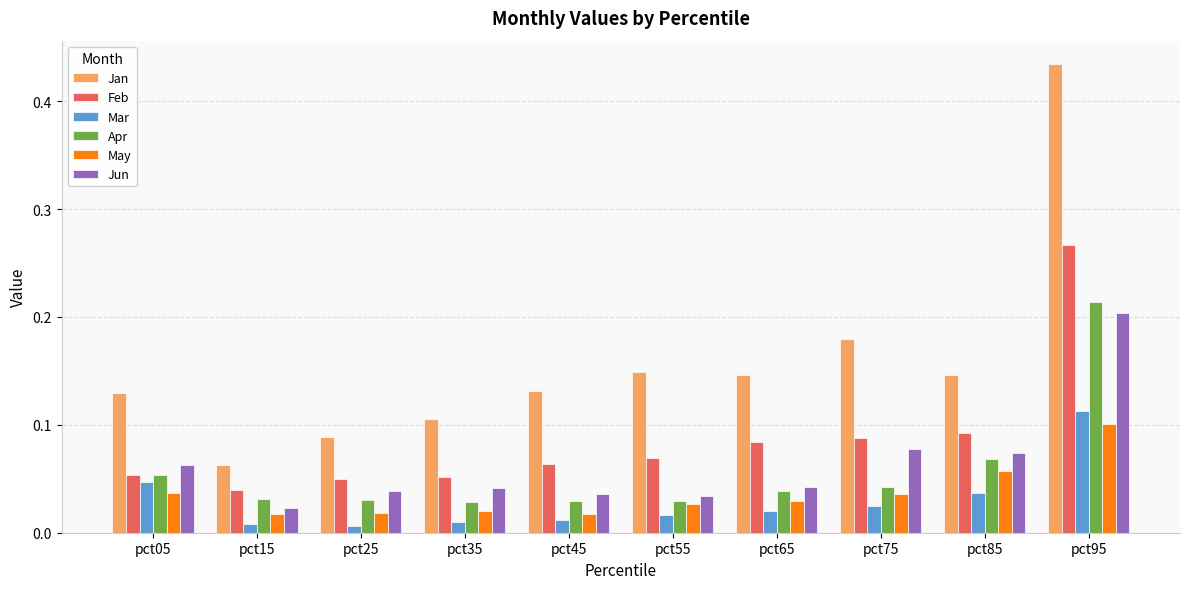

Count the Jun values in the range 0 to 1.

10